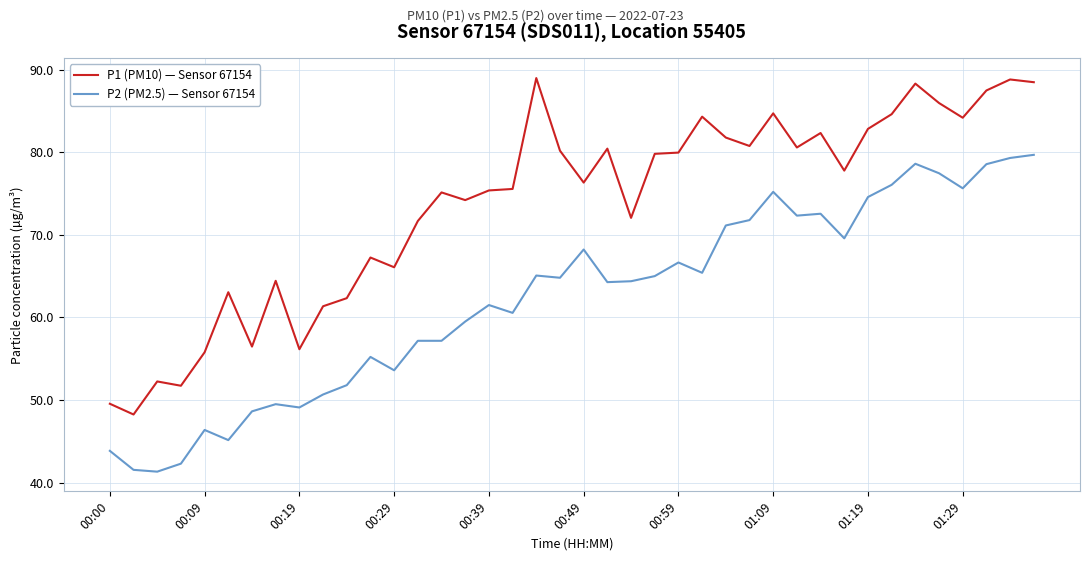

Which series has the largest total across all categories?

P1 (PM10) — Sensor 67154